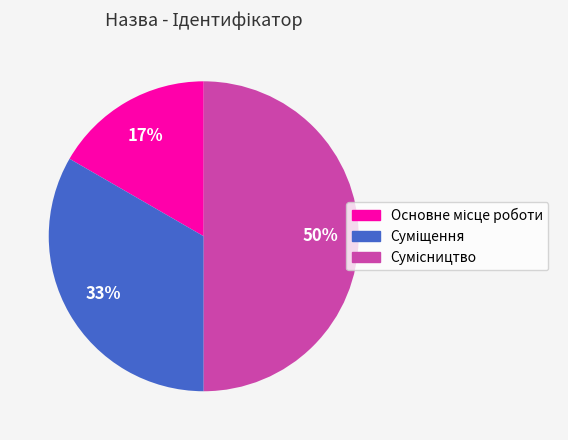

To the nearest percent, what is the average slice percentage?

33%